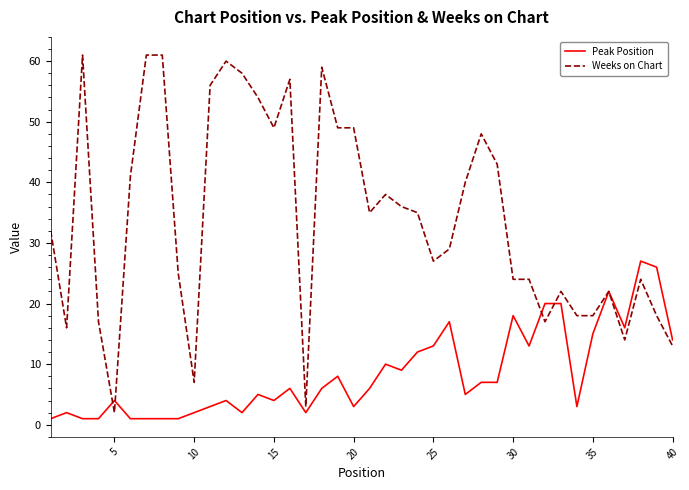

What is the average value of the Peak Position series?

8